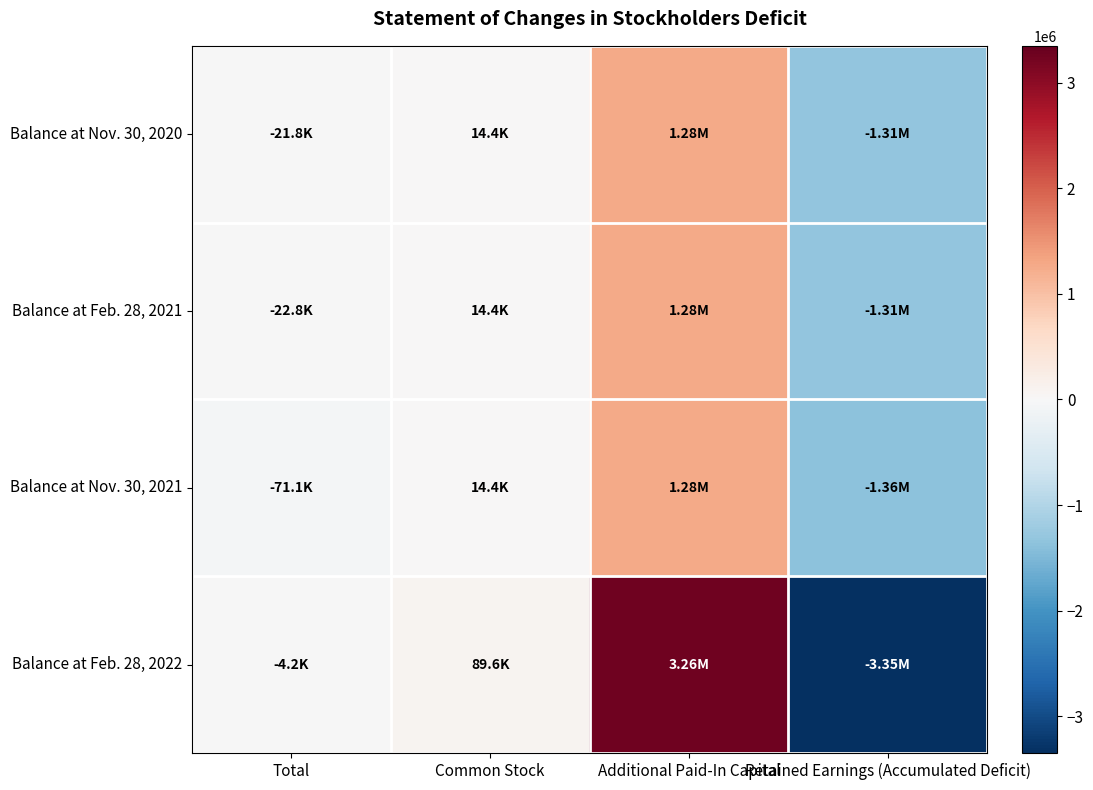

Which series has the widest spread of values?

Balance at Feb. 28, 2022